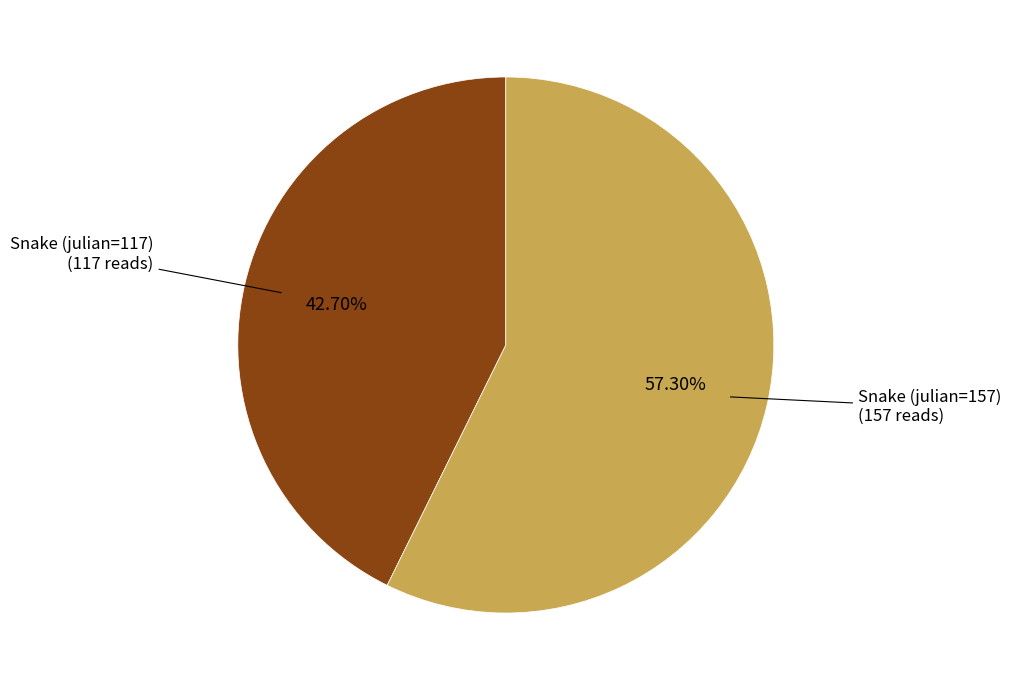

Is there a majority slice in this chart?

Yes